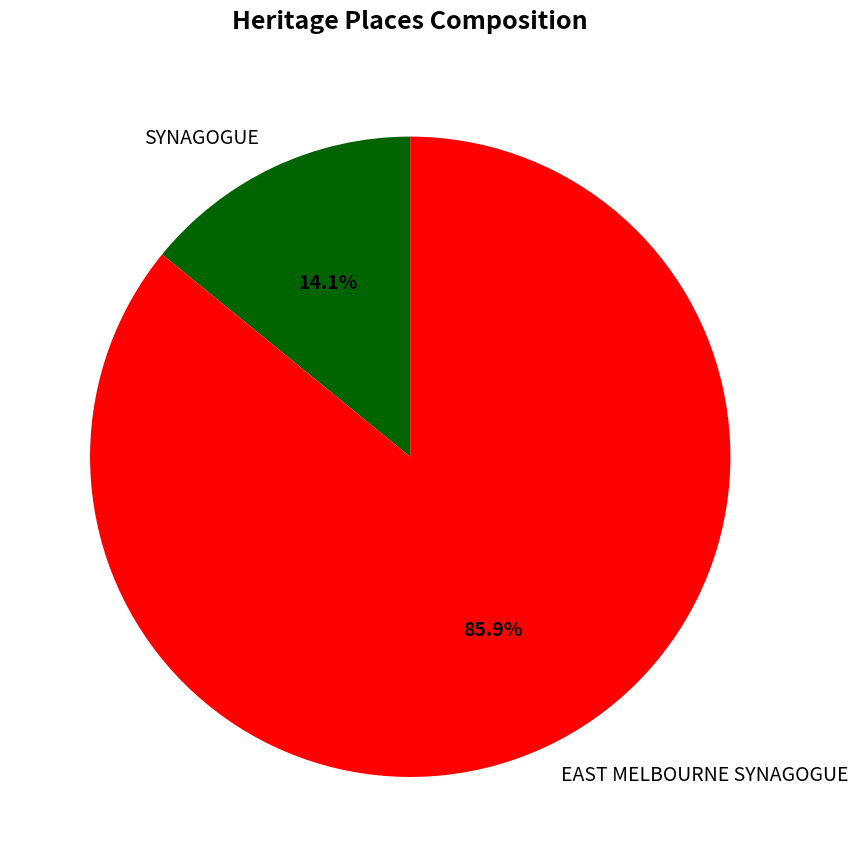

Which category accounts for the majority?

EAST MELBOURNE SYNAGOGUE